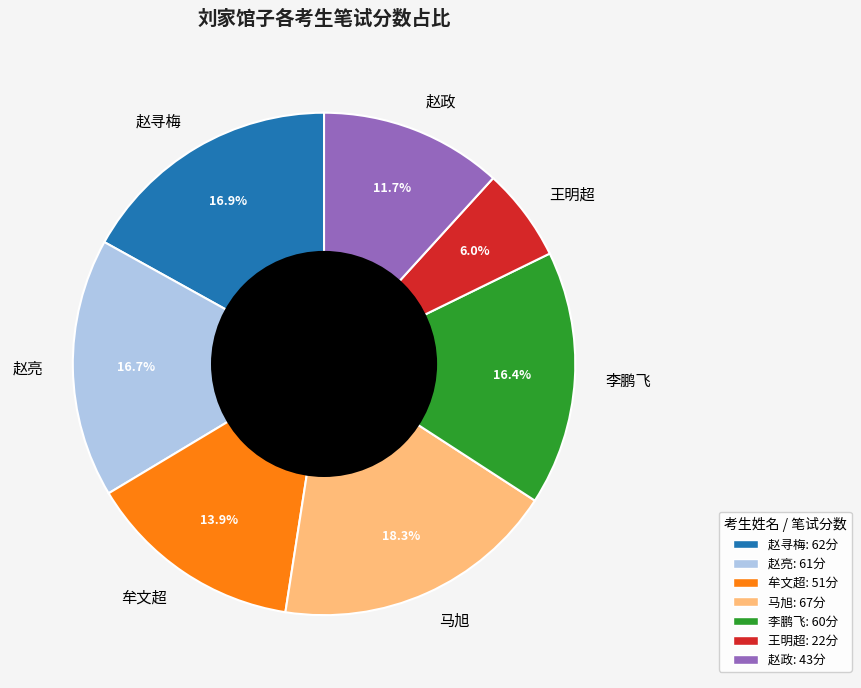

What portion of the pie excludes 赵政?

88.3%